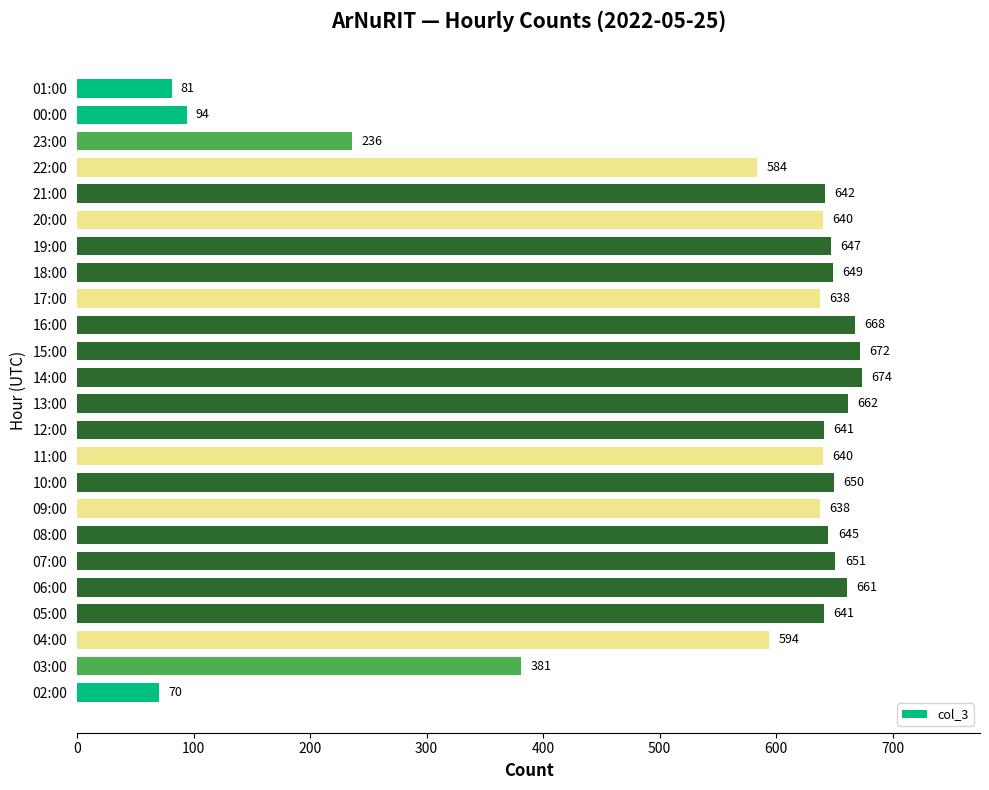

Reading top to bottom, list all the values displayed in this chart.

01:00=81	00:00=94	23:00=236	22:00=584	21:00=642	20:00=640	19:00=647	18:00=649	17:00=638	16:00=668	15:00=672	14:00=674	13:00=662	12:00=641	11:00=640	10:00=650	09:00=638	08:00=645	07:00=651	06:00=661	05:00=641	04:00=594	03:00=381	02:00=70